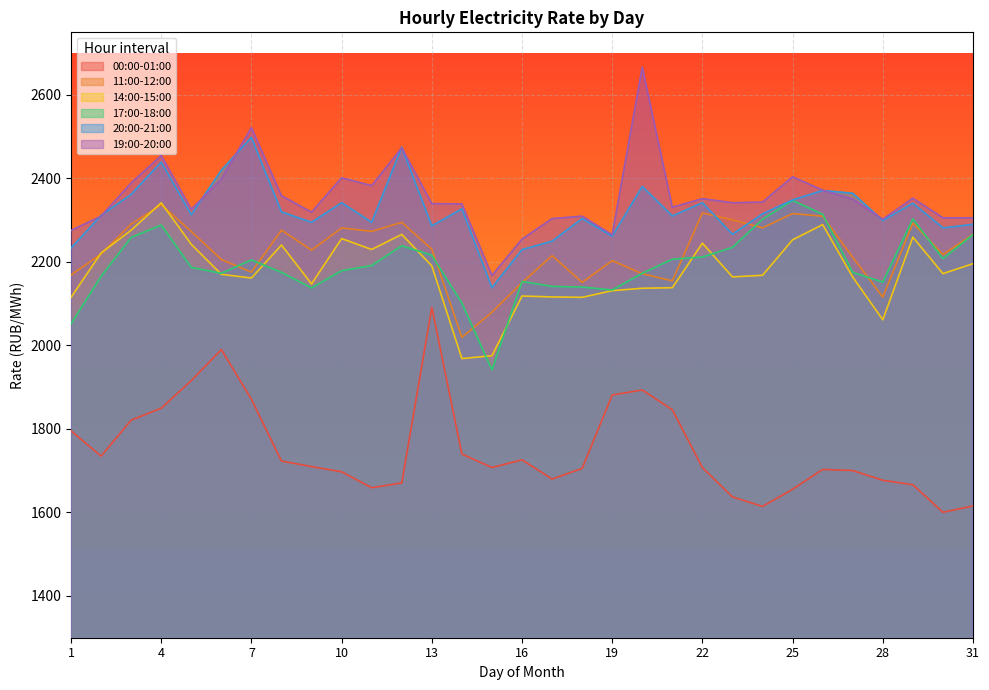

What is the total value across all series at 18?

12725.4